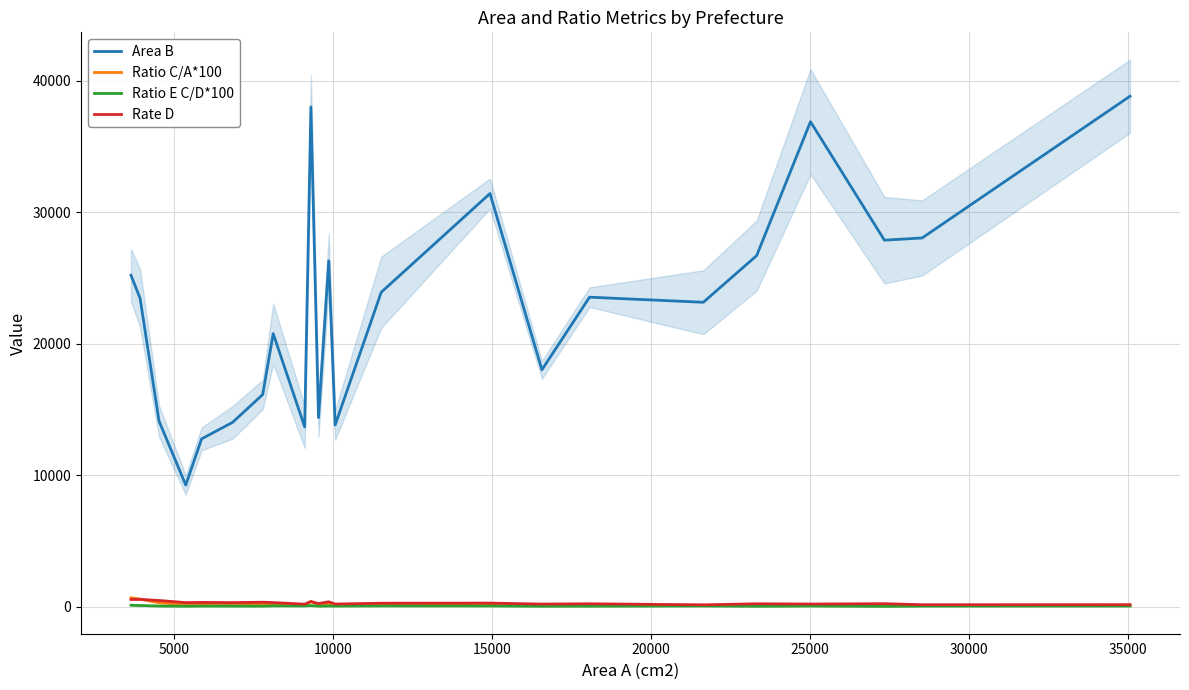

Between 11 and 19, which series saw the biggest shift?

Area B